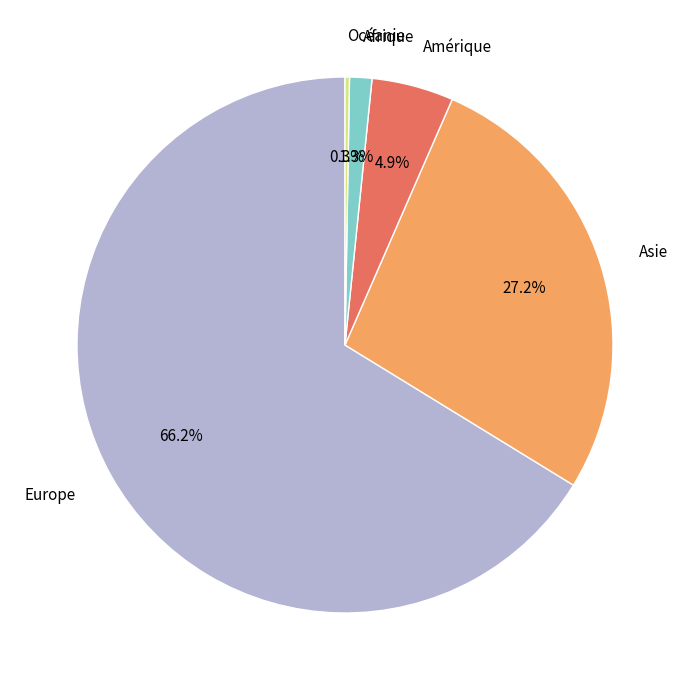

Is there a majority slice in this chart?

Yes